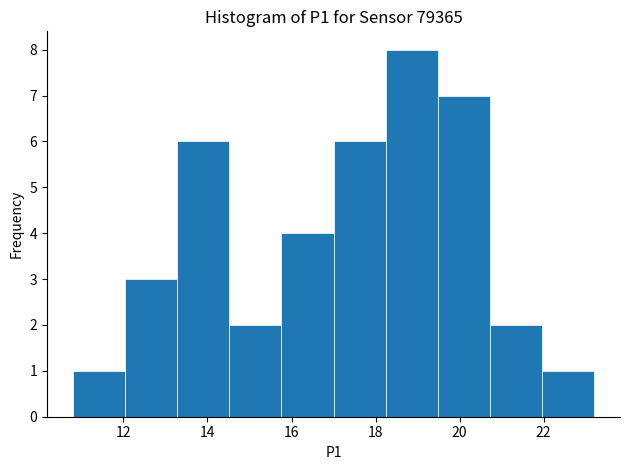

Reading left to right, list every bar in this chart as the range it spans on the x-axis followed by its height. Neither the bar edges nor the heights are printed on the chart, so give them approximately, as read against the axes.

10.80 to 12.04: 1
12.04 to 13.28: 3
13.28 to 14.52: 6
14.52 to 15.76: 2
15.76 to 17.00: 4
17.00 to 18.24: 6
18.24 to 19.48: 8
19.48 to 20.72: 7
20.72 to 21.96: 2
21.96 to 23.20: 1